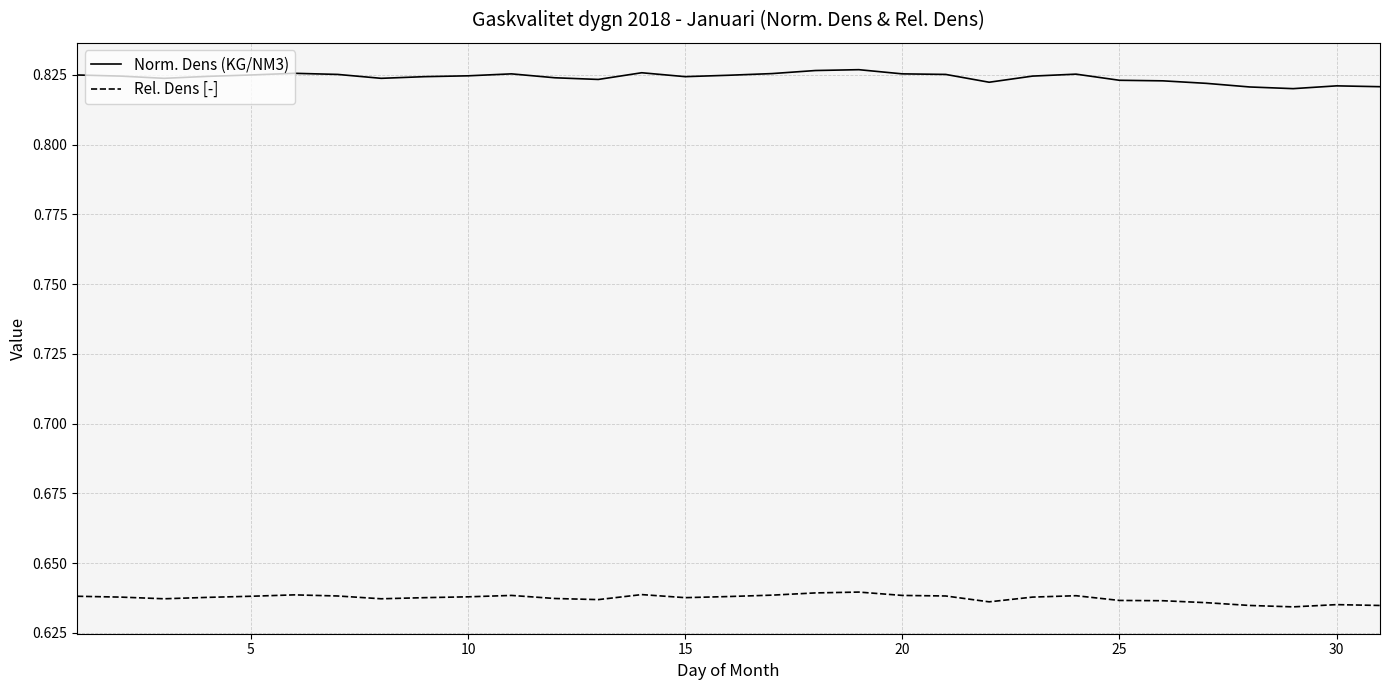

What are all the series names shown in the legend?

Norm. Dens (KG/NM3), Rel. Dens [-]